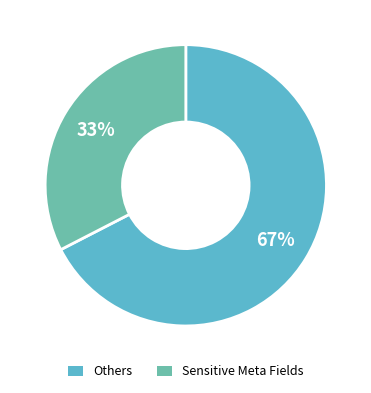

How many segments does this pie chart have?

2